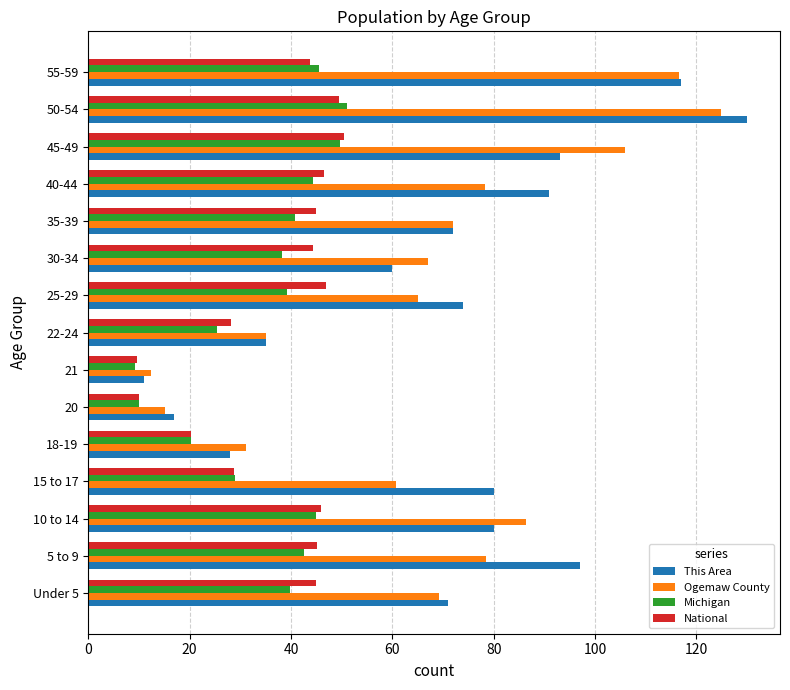

What is the average value of the Ogemaw County series?

67.9